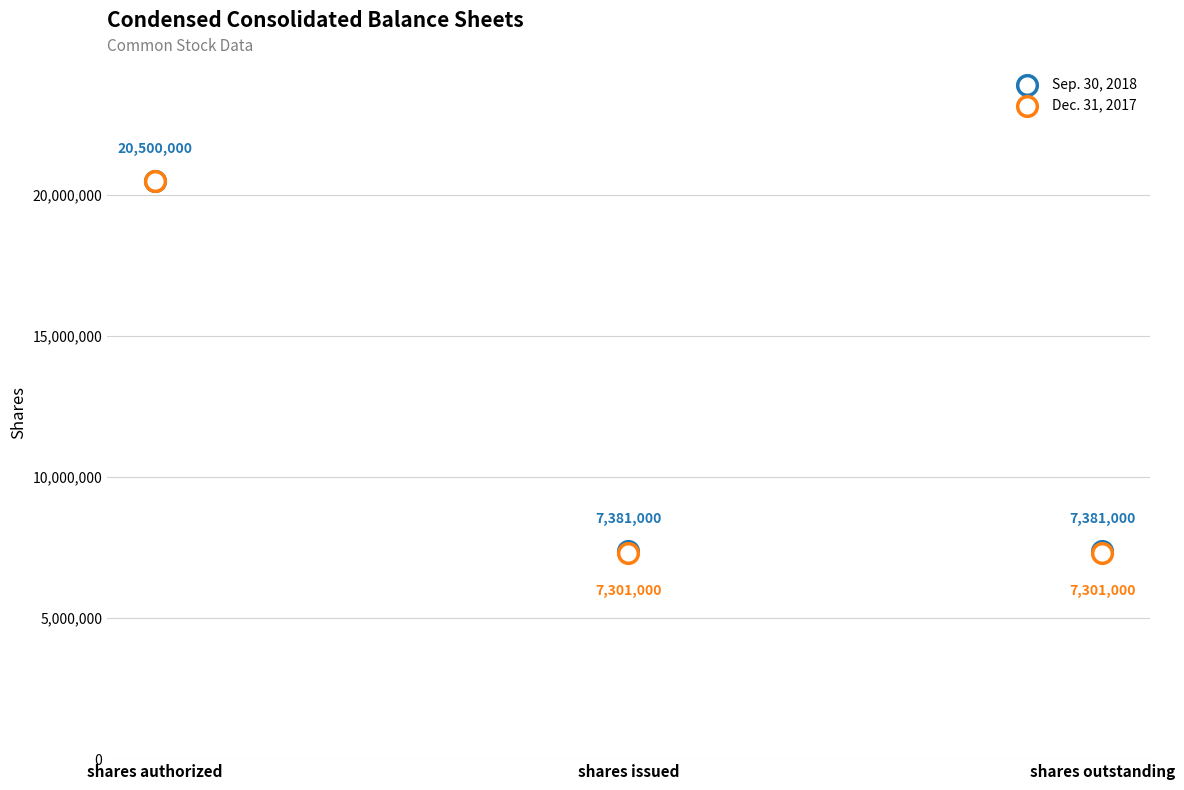

Which series has the widest spread of Y values?

Dec. 31, 2017